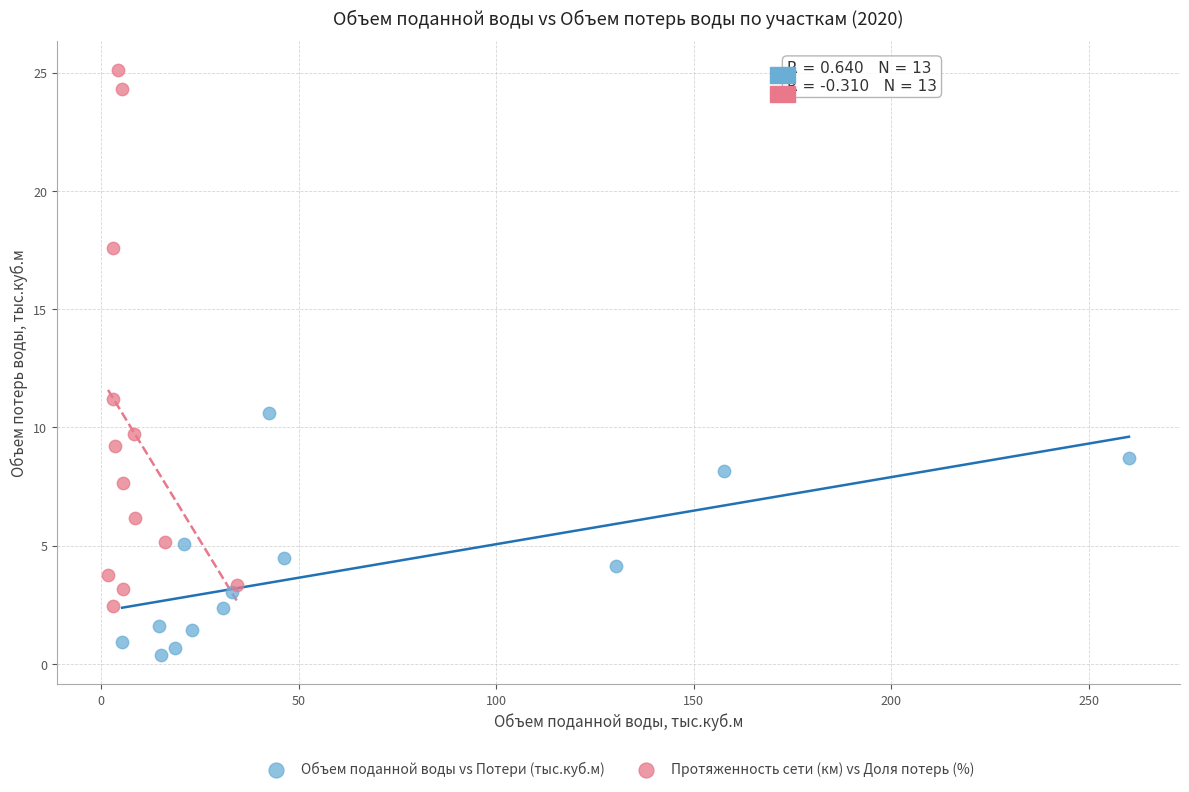

Which series reaches the maximum Y coordinate?

Протяженность сети (км) vs Доля потерь (%)